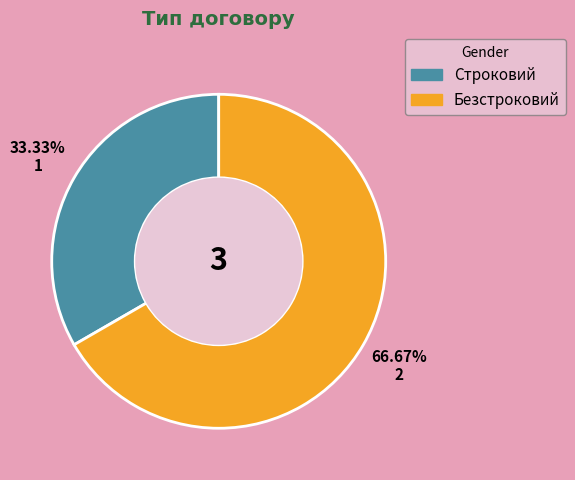

What percentage do Строковий and Безстроковий together represent?

100.0%